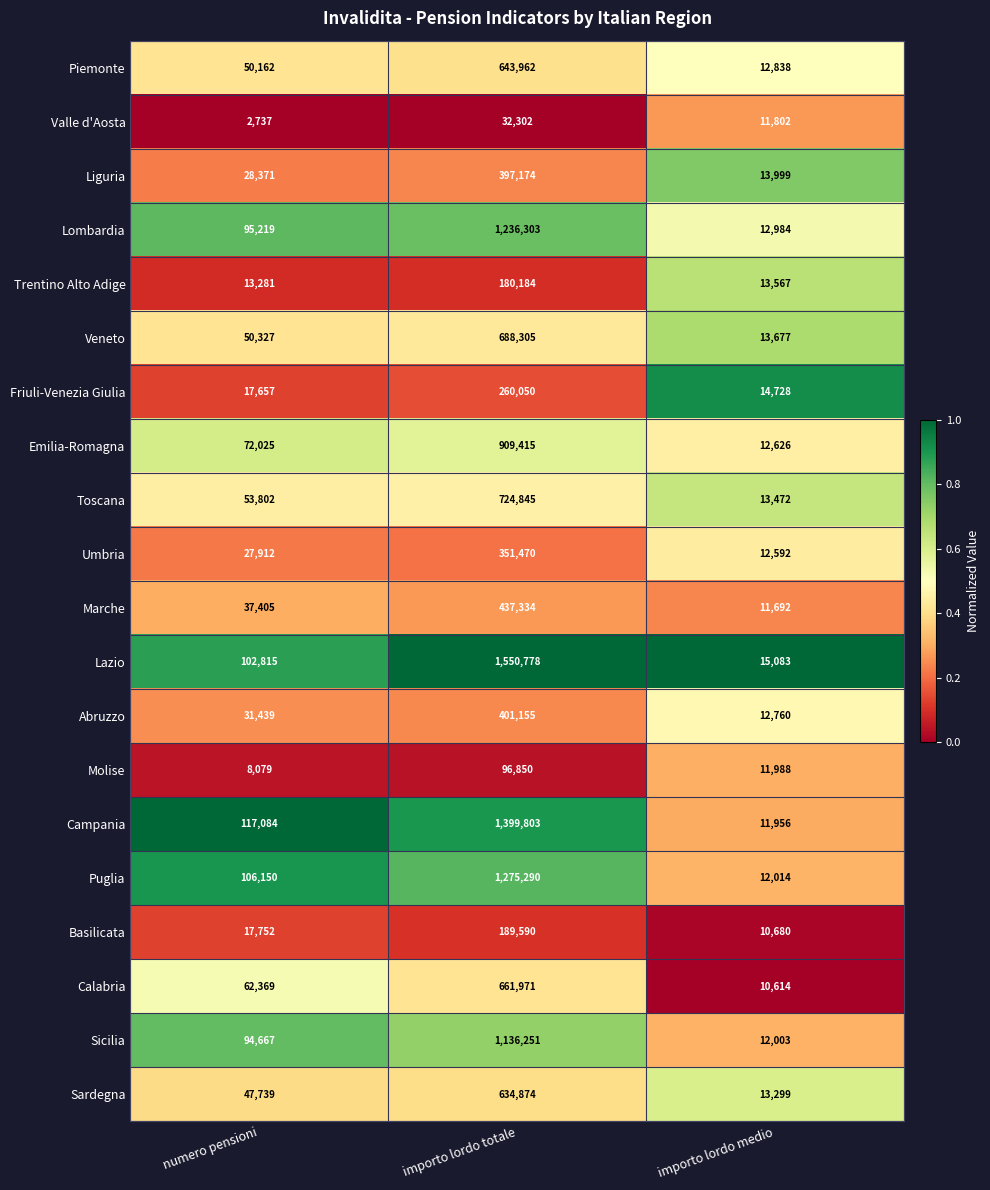

Which series has the largest range (max minus min)?

Lazio